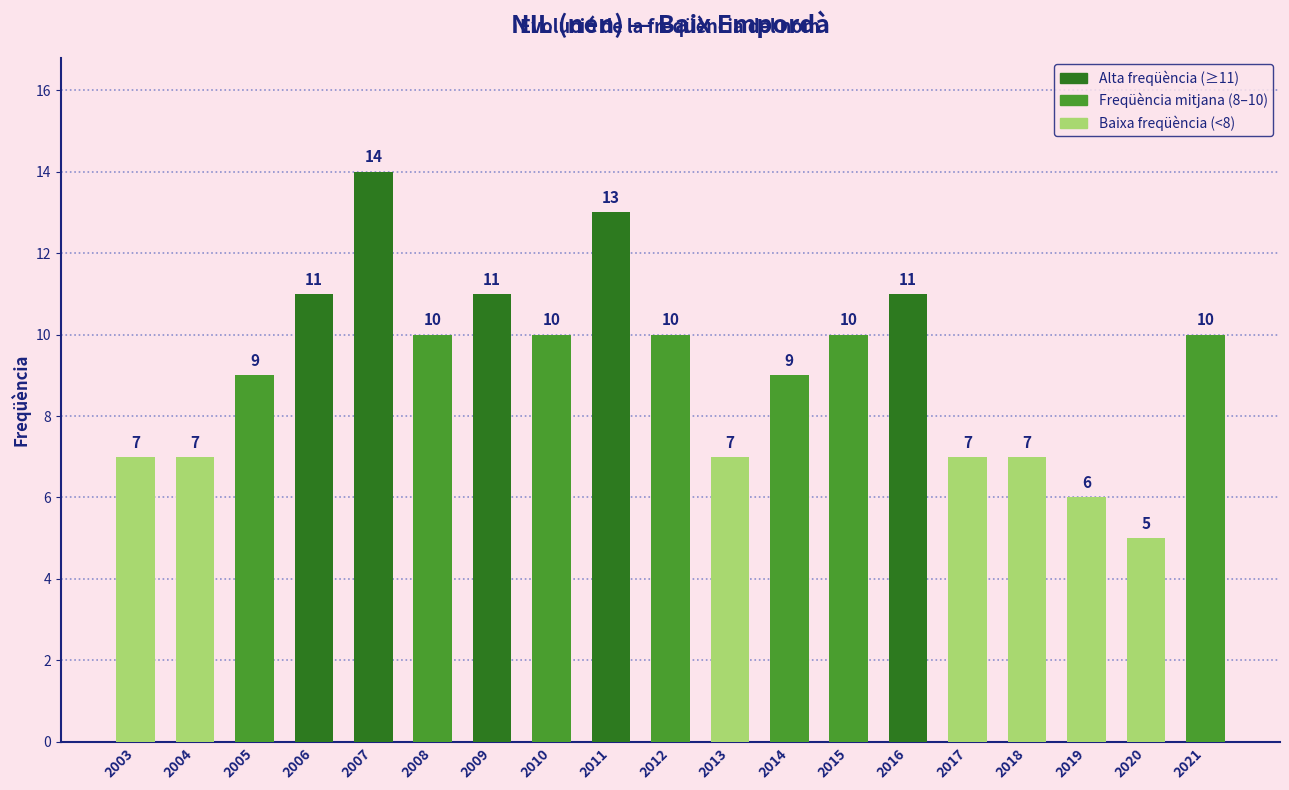

What is the change in value from 2006 to 2017?

-4